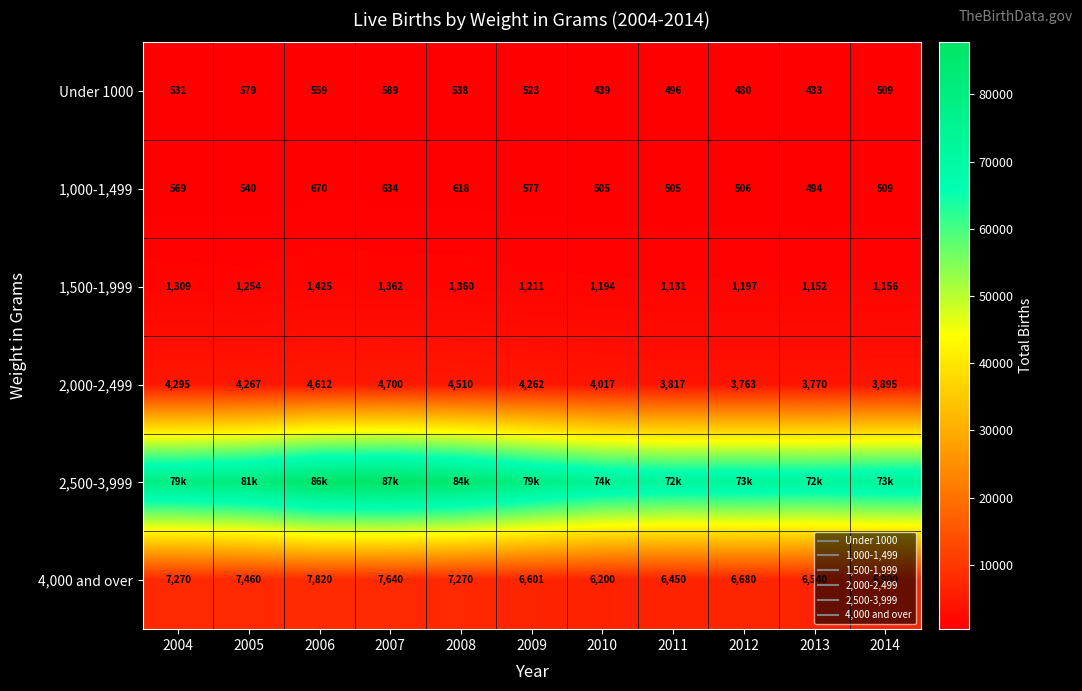

Between 2004 and 2010, which is larger?

2004